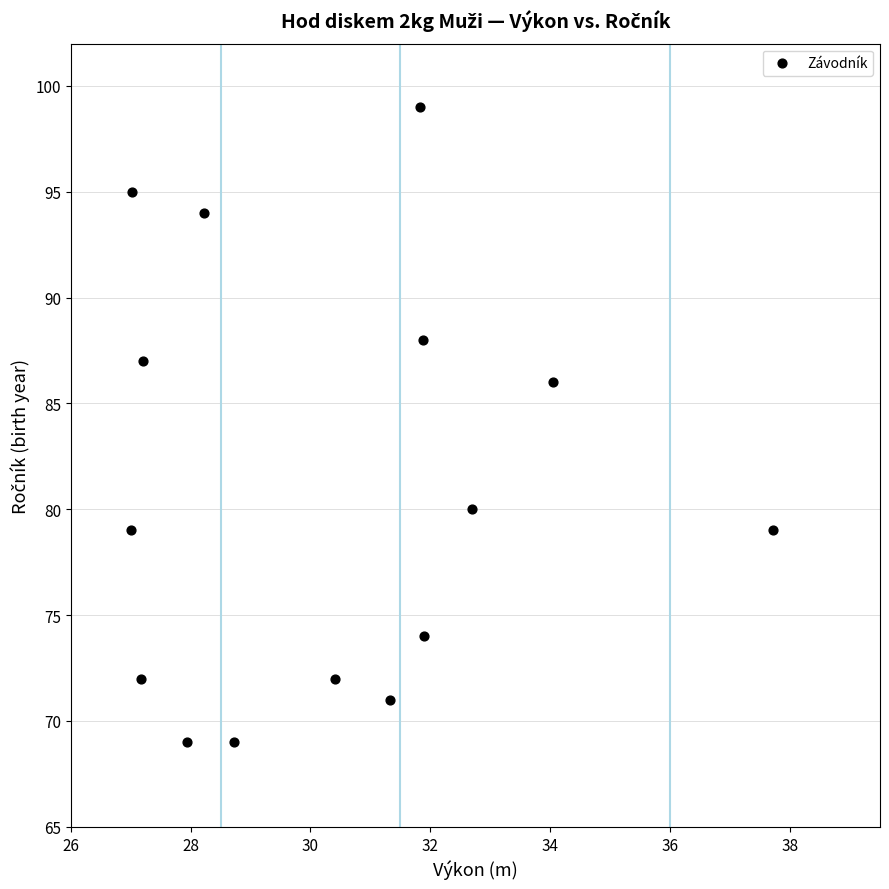

What Y value in the scatter plot is closest to 84?

86